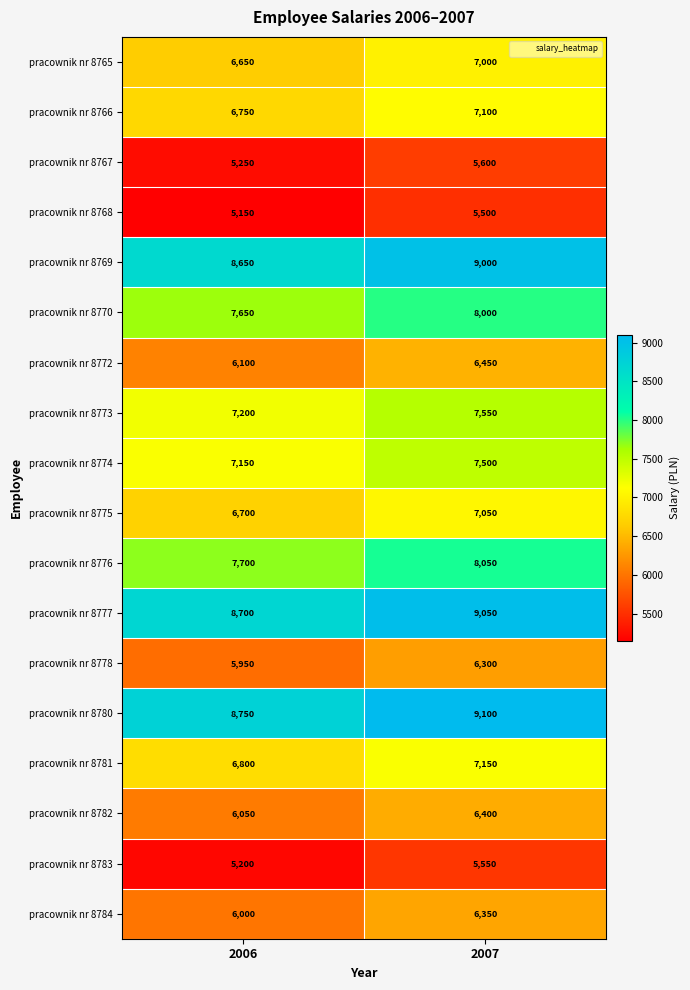

How many series are shown in this chart?

18